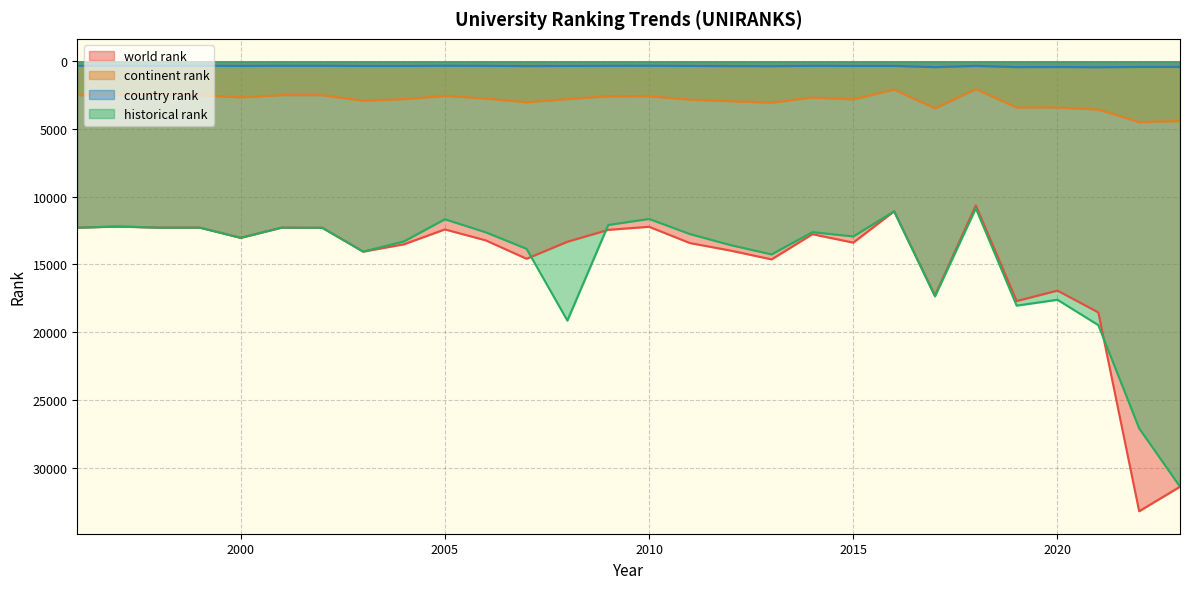

What is the difference between the maximum and minimum values in the continent rank series?

2434